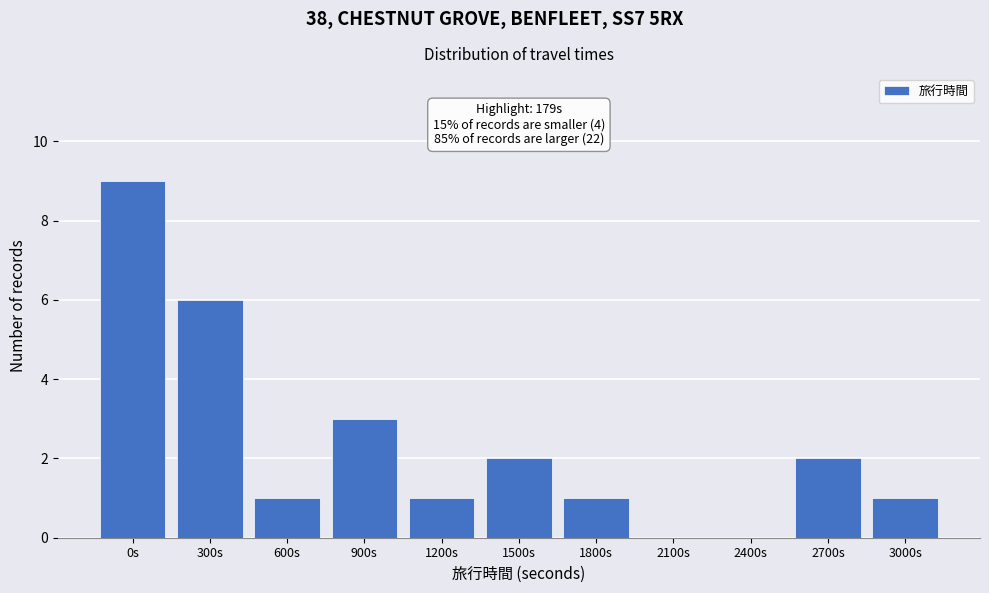

Reading right to left, transcribe all the data shown in this chart.

3000s=1	2700s=2	2400s=0	2100s=0	1800s=1	1500s=2	1200s=1	900s=3	600s=1	300s=6	0s=9